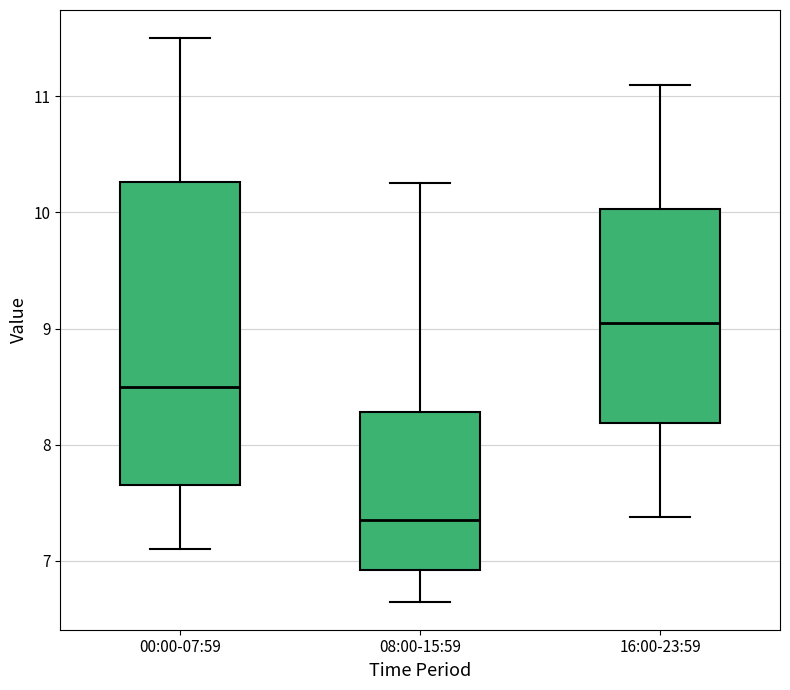

Reading left to right, transcribe this box plot: for each box, give where its median line is, the range the box spans, and where its two whiskers end, as read against the y-axis. The values are not printed on the chart, so give them approximately, as read against the axis.

00:00-07:59: median 8.5, box 7.7 to 10.3, whiskers 7.1 to 11.5
08:00-15:59: median 7.4, box 6.9 to 8.3, whiskers 6.7 to 10.3
16:00-23:59: median 9.1, box 8.2 to 10.0, whiskers 7.4 to 11.1